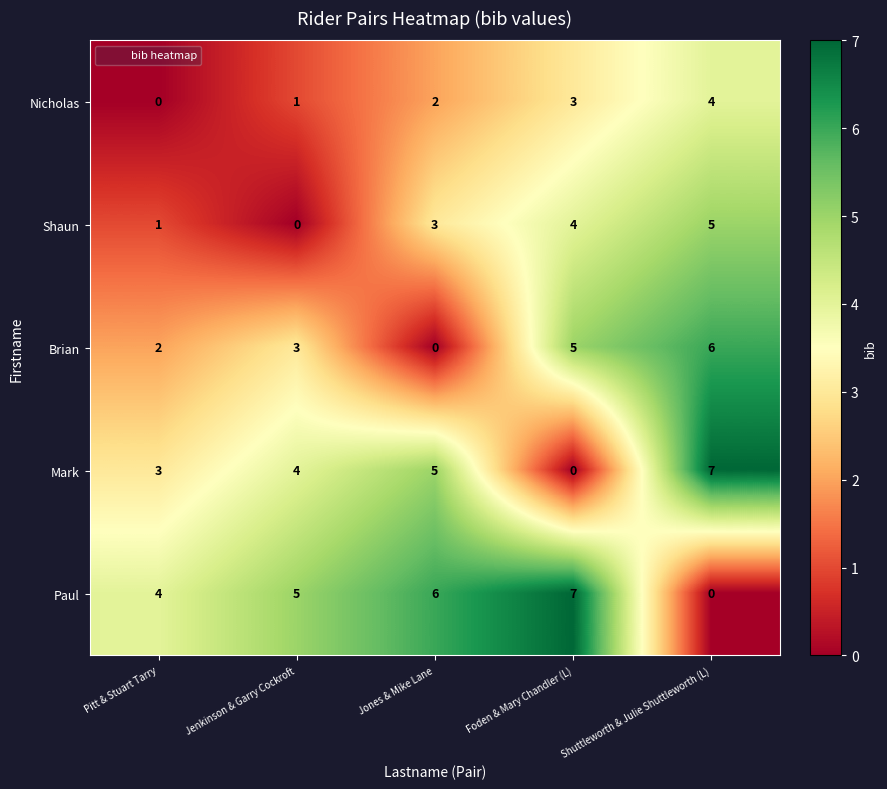

What is the total value across all series at Shuttleworth & Julie Shuttleworth (L)?

22